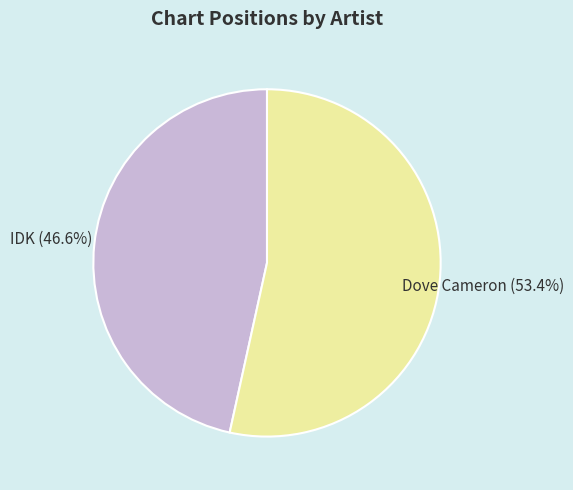

The Dove Cameron slice represents 63% of the pie. True or false?

False